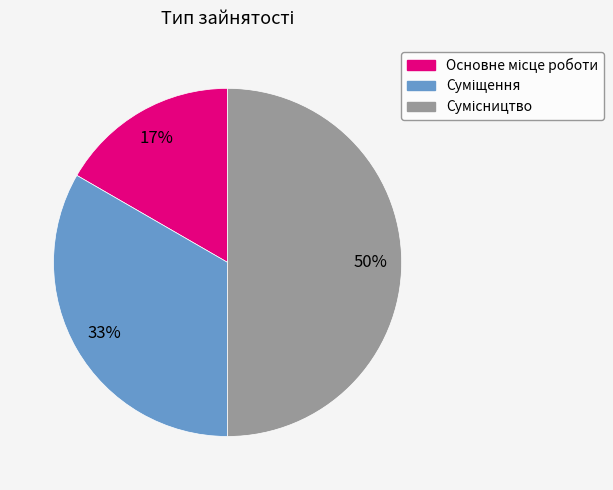

To the nearest percent, what is the difference between the largest and smallest slice percentages?

33%